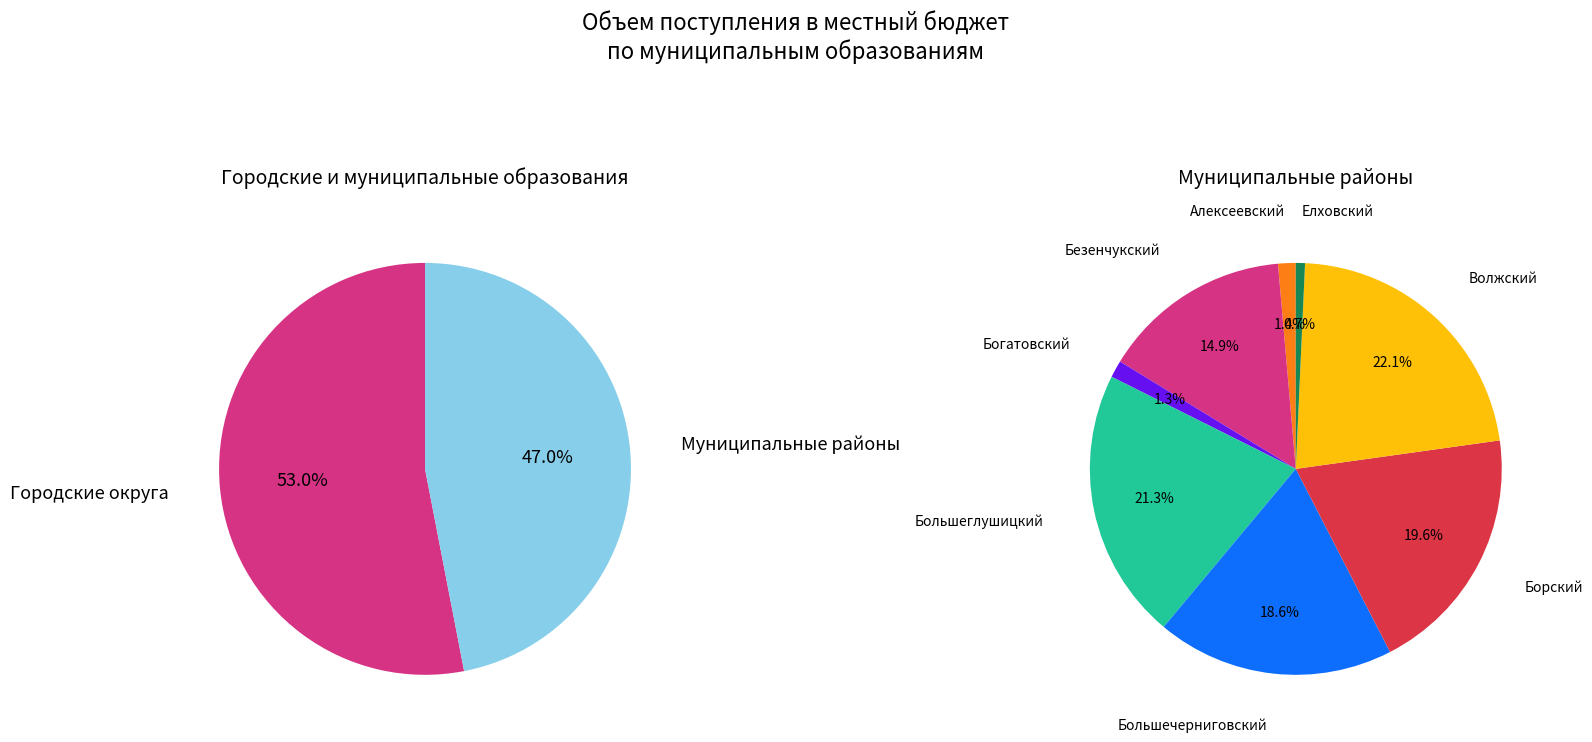

True or false: Елховский accounts for 0% of the total.

True